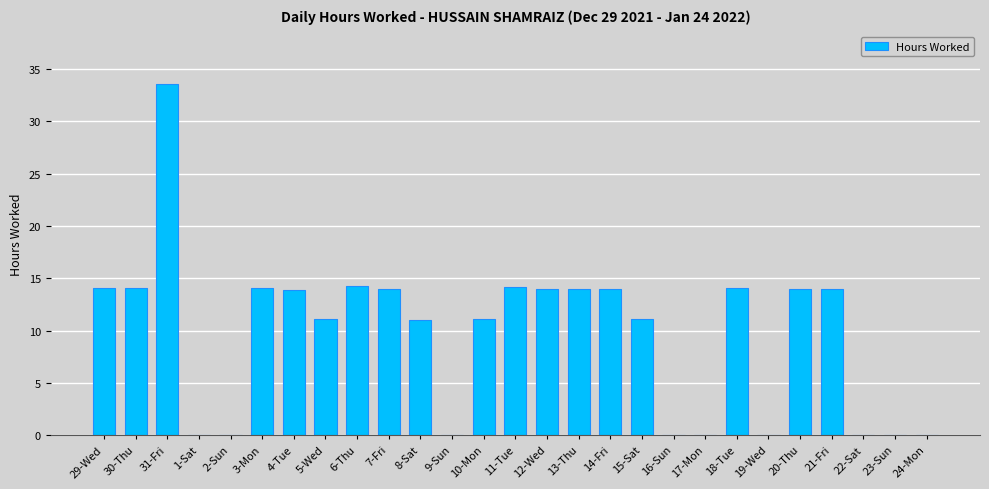

What is the sum of the values at 20-Thu and 14-Fri?

27.9